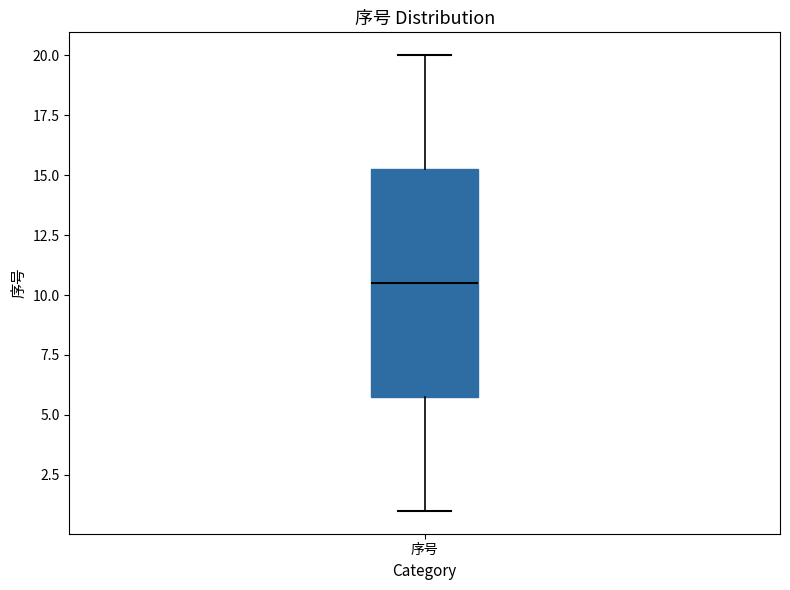

Transcribe this box plot: give where the median line is, the range the box spans, and where the two whiskers end, as read against the y-axis. The values are not printed on the chart, so give them approximately, as read against the axis.

median 10.5, box 6.0 to 15.5, whiskers 1.0 to 20.0